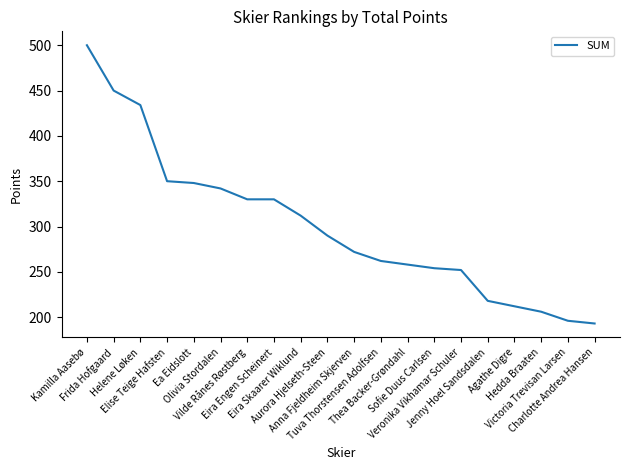

What is the greatest value displayed?

500